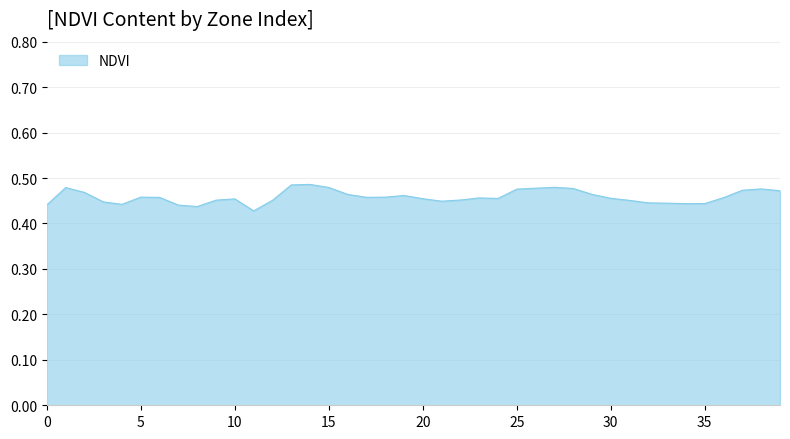

Does the chart have visible grid lines?

Yes